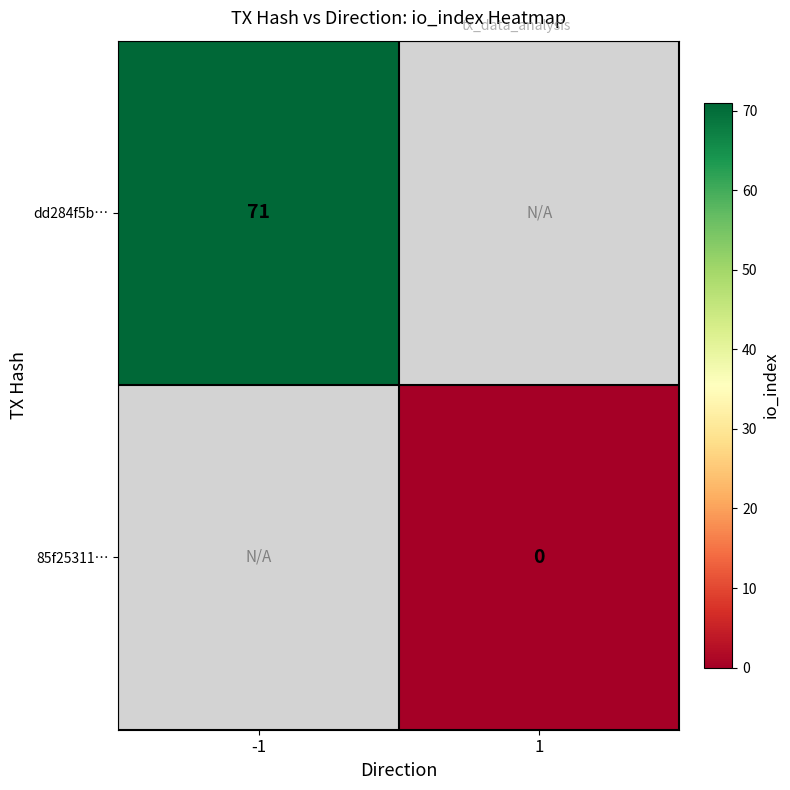

True or false: dd284f5b… has a value of 102 at -1.

False